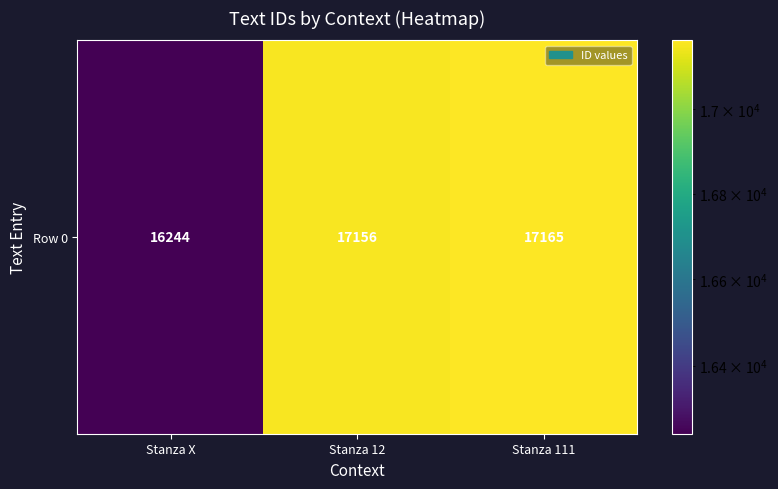

List the labels in order of value, largest first.

Stanza 111, Stanza 12, Stanza X